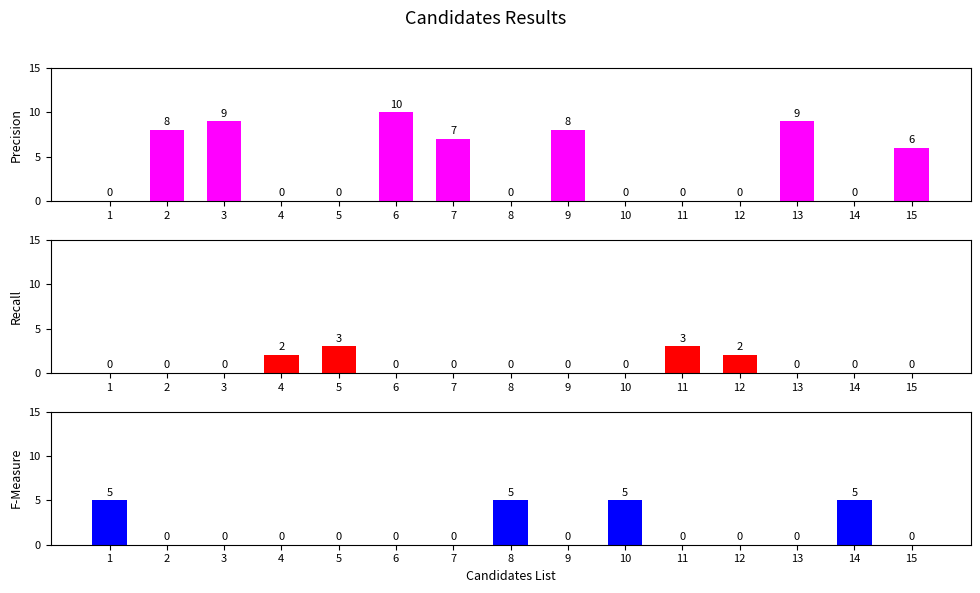

Which label corresponds to the largest value in the chart?

6